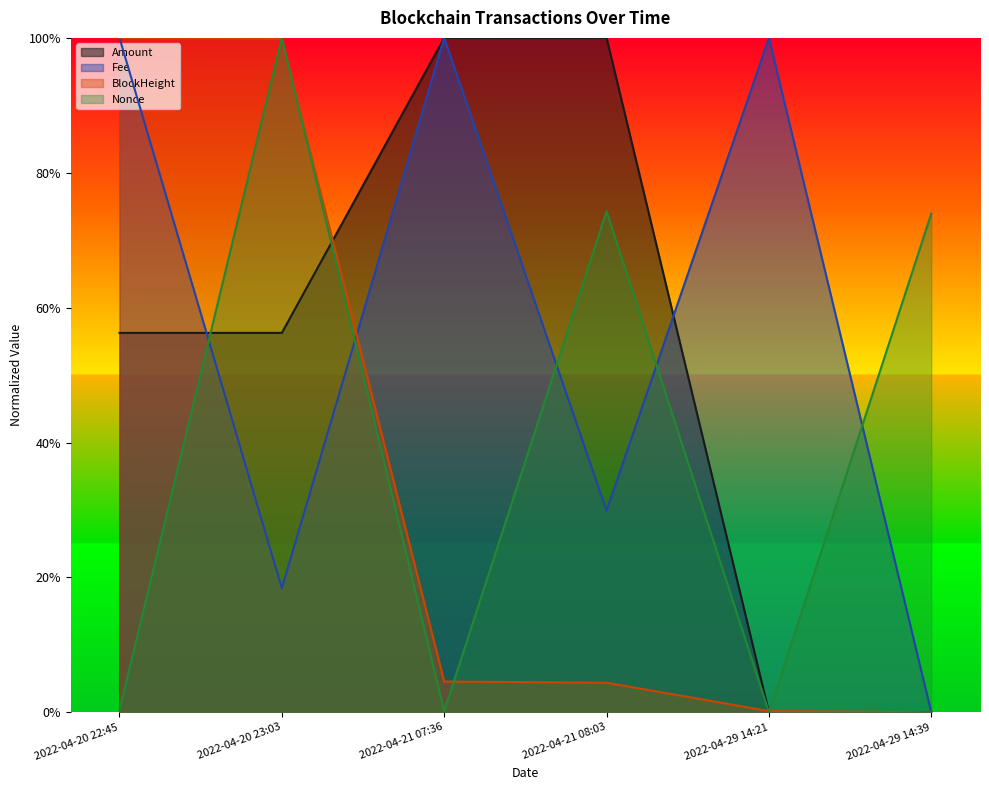

Which series ends up on top after the final intersection of Nonce and BlockHeight?

Nonce